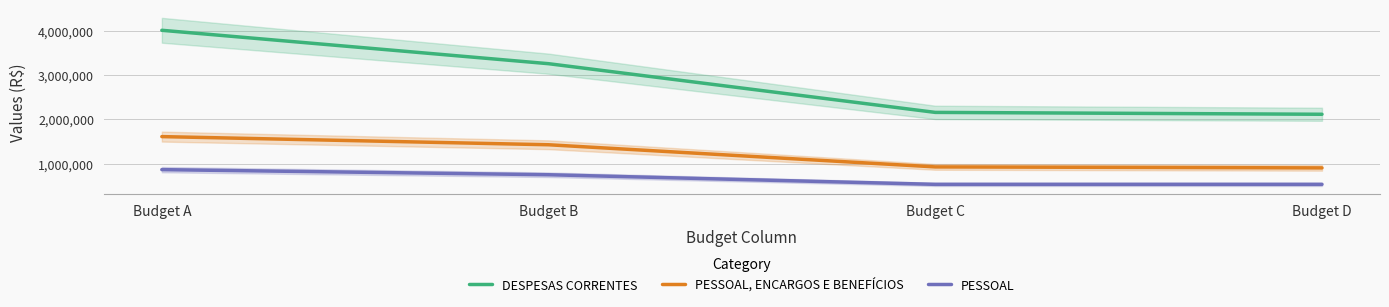

What is the average value of the PESSOAL series?

668623.5